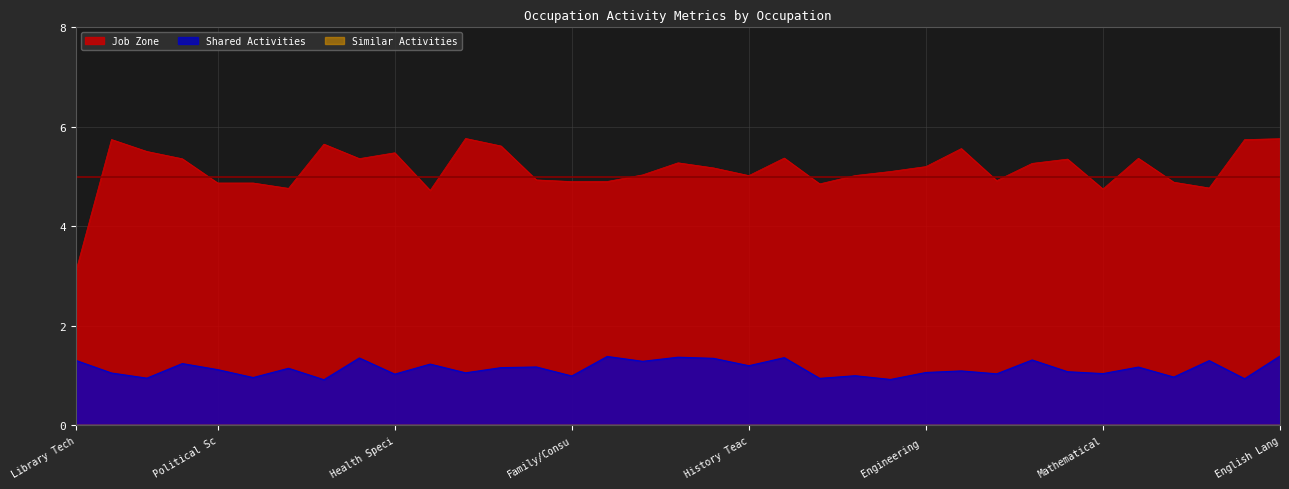

What are all the series names shown in the legend?

Job Zone, Shared Activities, Similar Activities